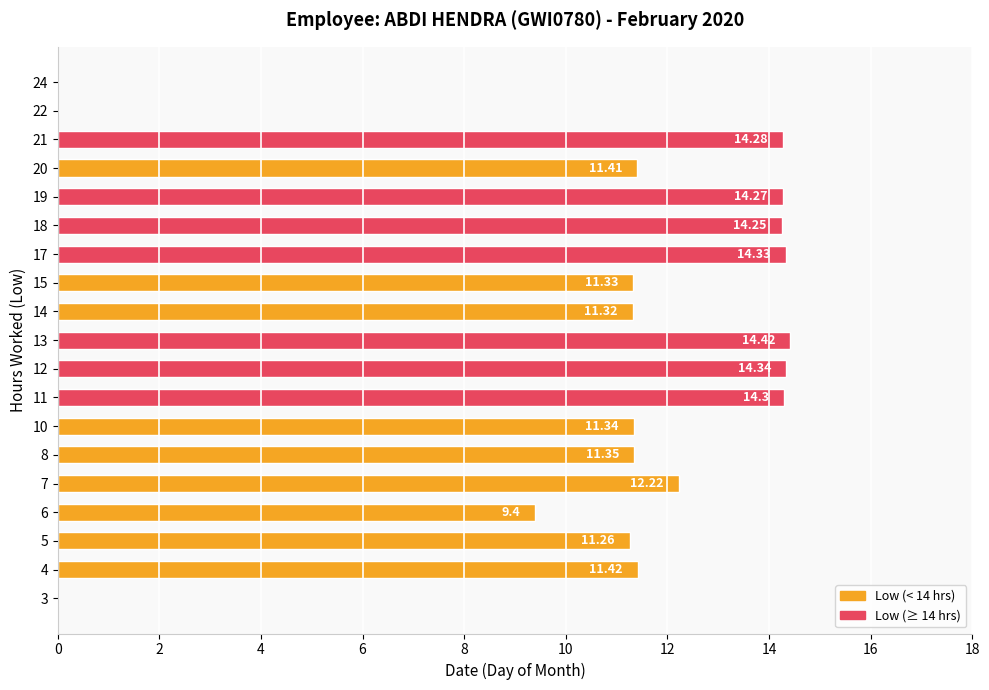

What is the sum of all values?

201.2